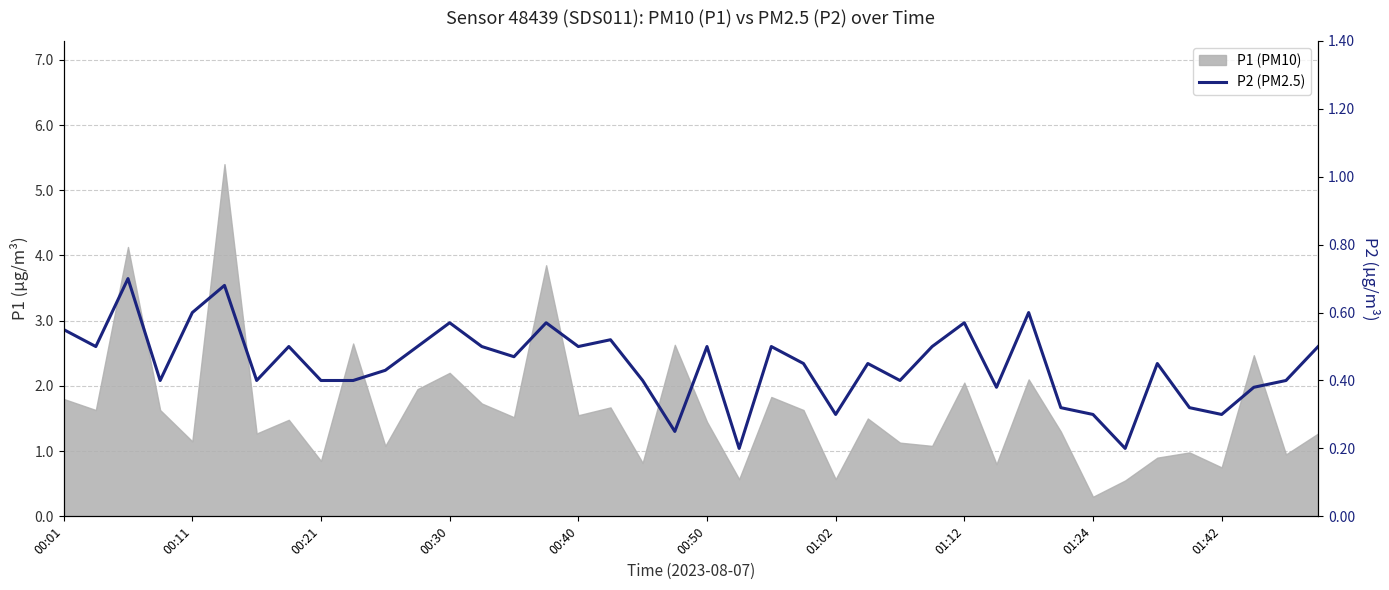

How many lines are shown in the chart?

1